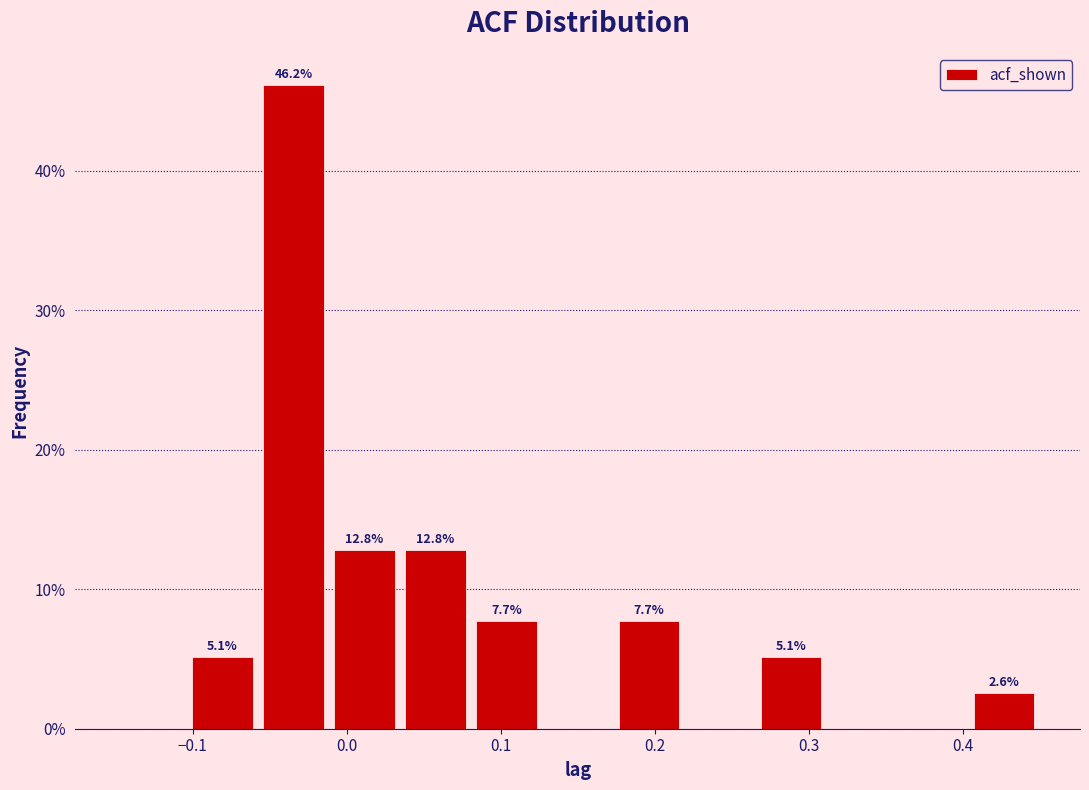

Over which range of the x-axis is the bar tallest?

-0.06 to -0.01